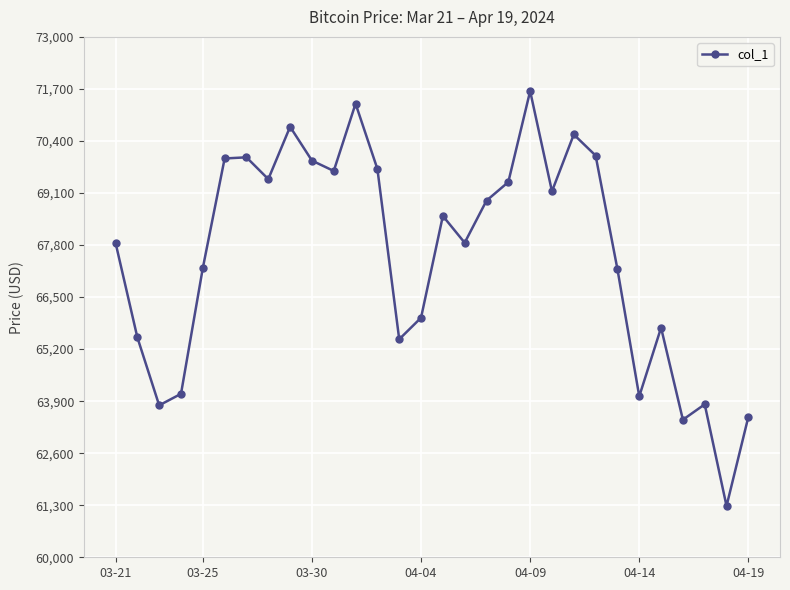

What is the difference between the maximum and minimum values?

10365.4